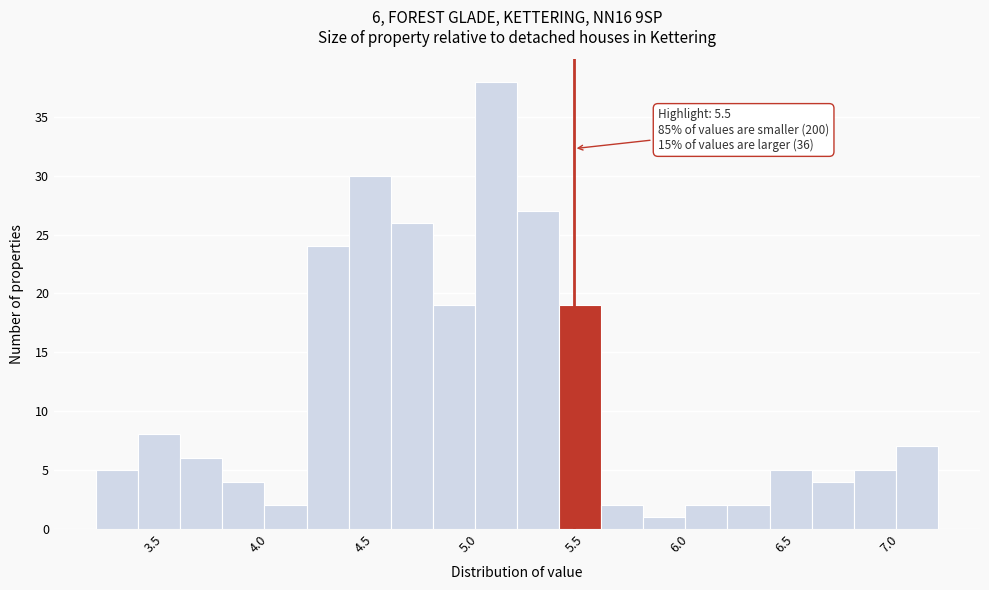

Over which range of the x-axis is the bar tallest?

5.03 to 5.23